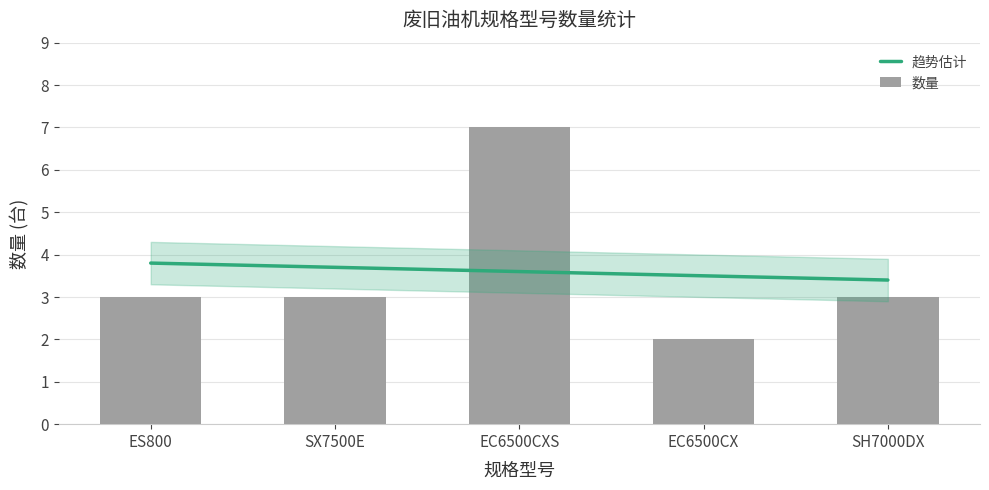

What are all the series names shown in the legend?

趋势估计, 数量